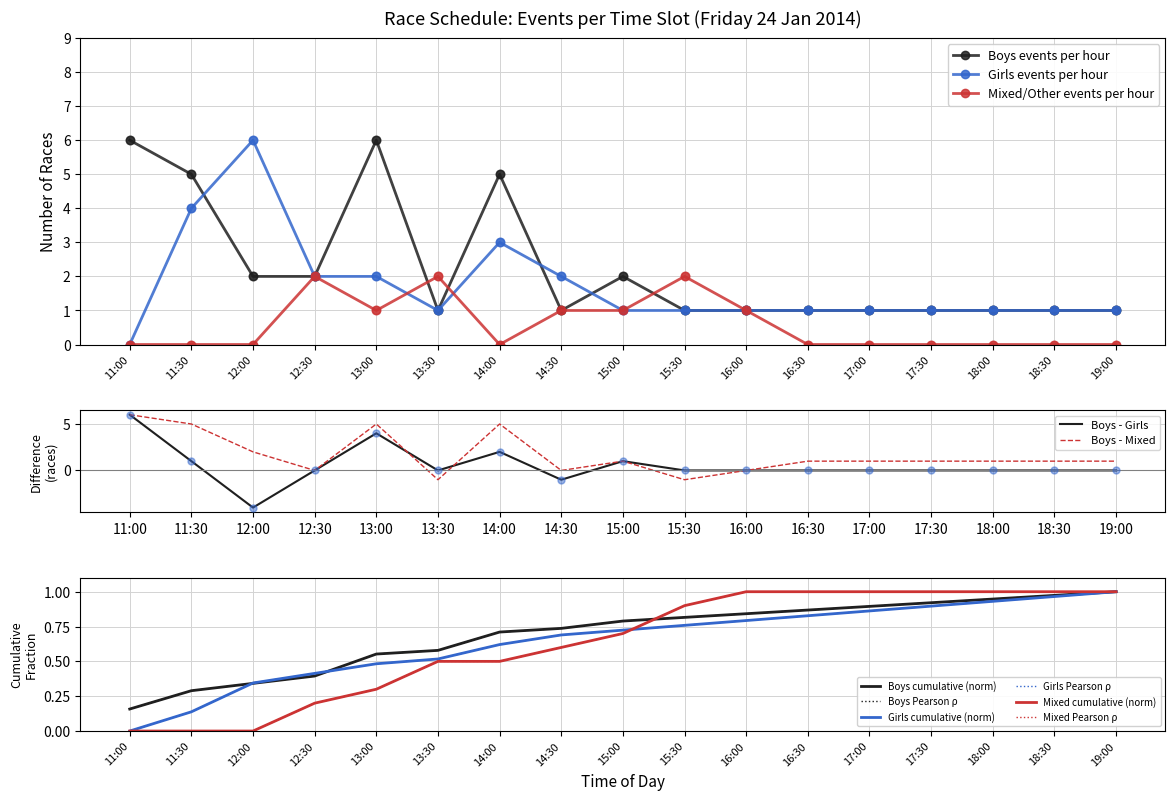

What are all the series names shown in the legend?

Boys events per hour, Girls events per hour, Mixed/Other events per hour